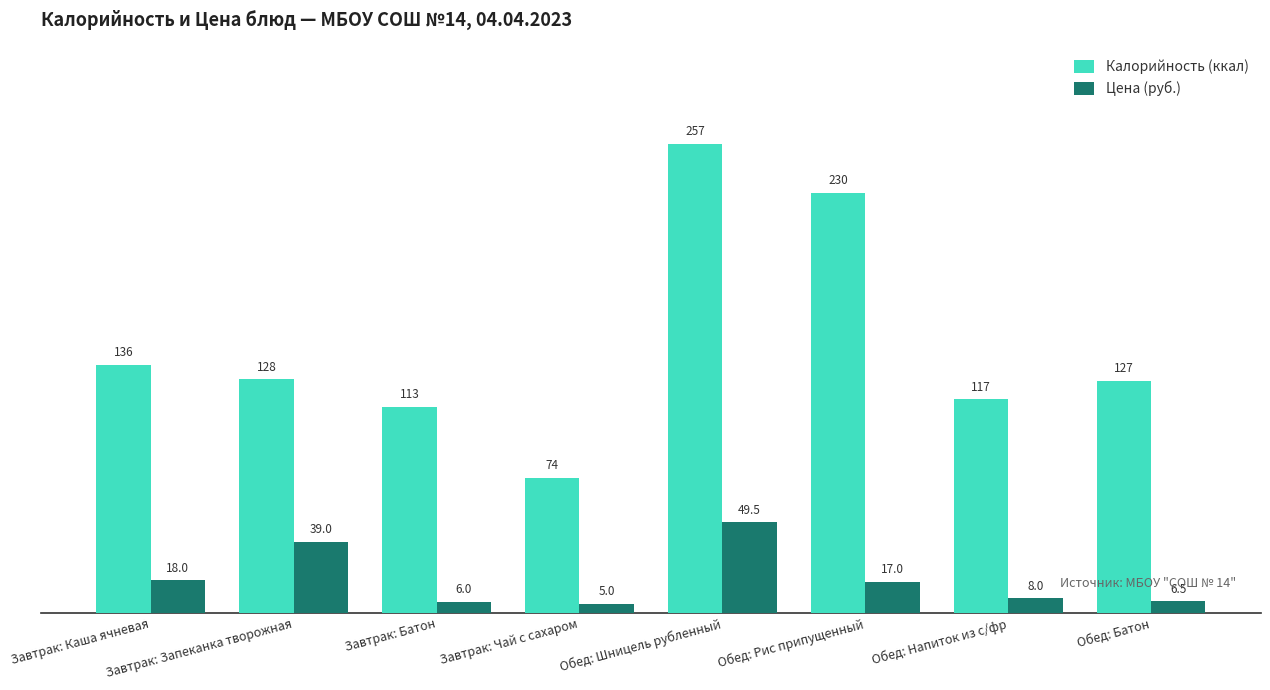

What is the average value of the Цена (руб.) series?

18.6